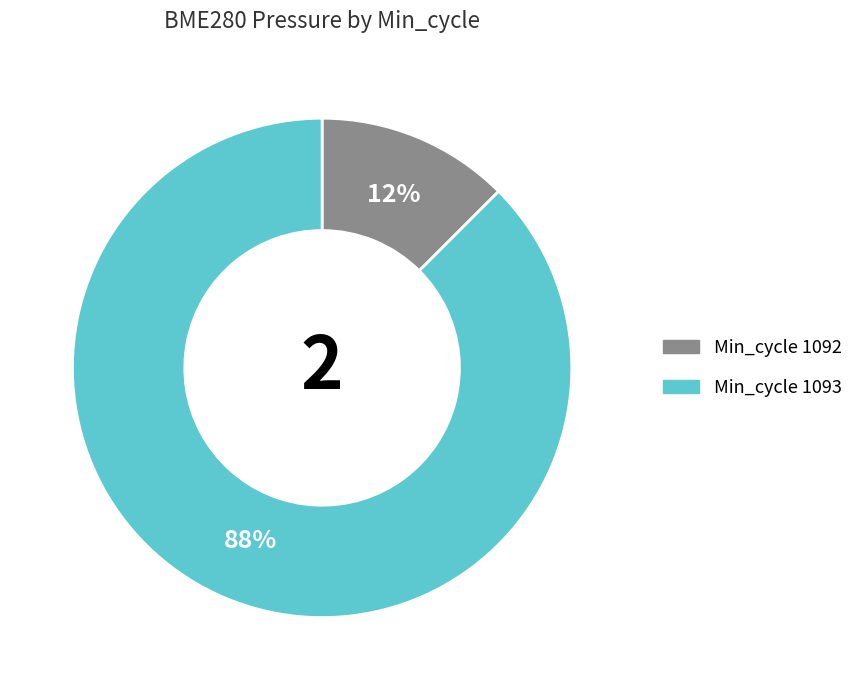

To the nearest percent, what is the average slice percentage?

50%